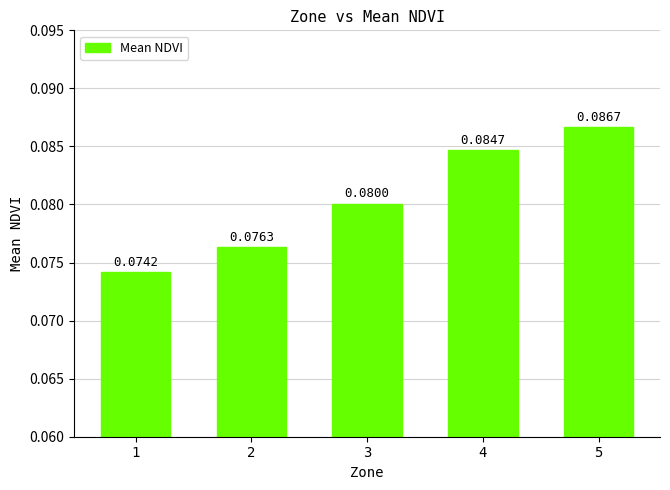

Between 1 and 5, which is larger?

5